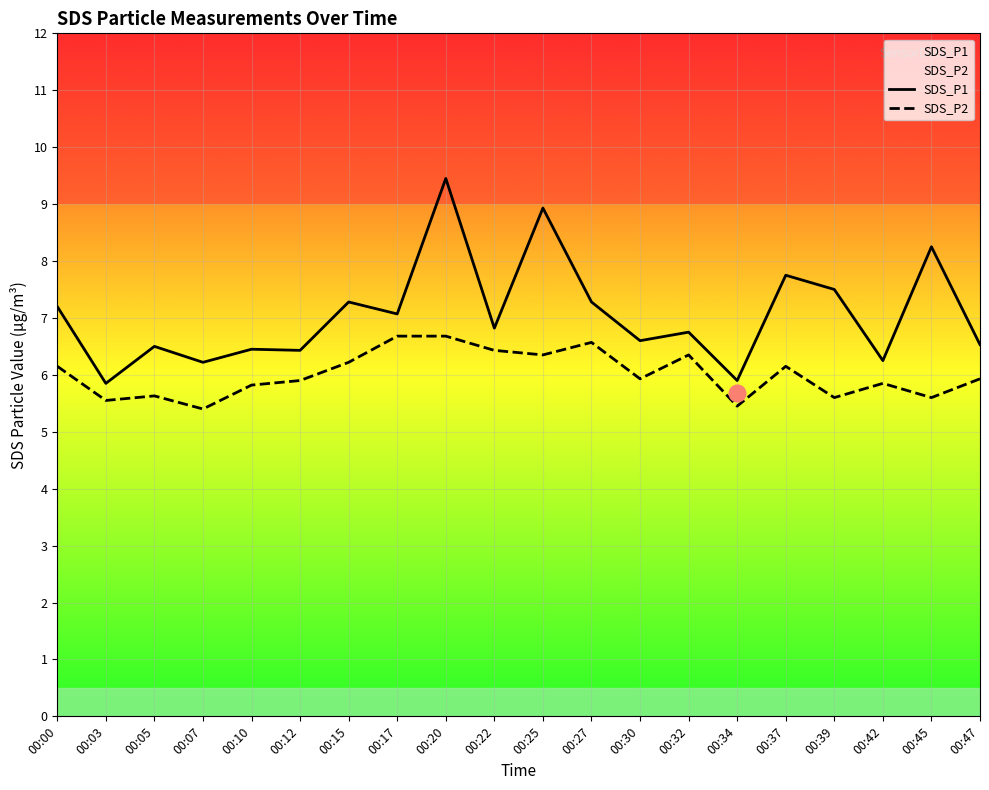

Which series has the largest range (max minus min)?

SDS_P1